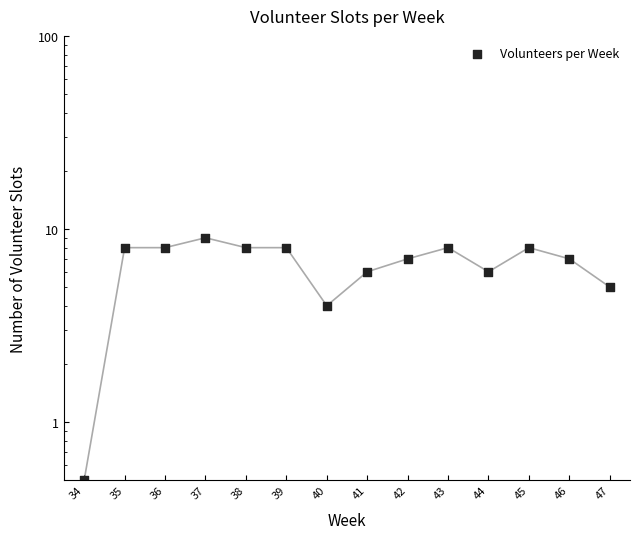

What is the ratio of the value at 40 to the value at 45?

0.5